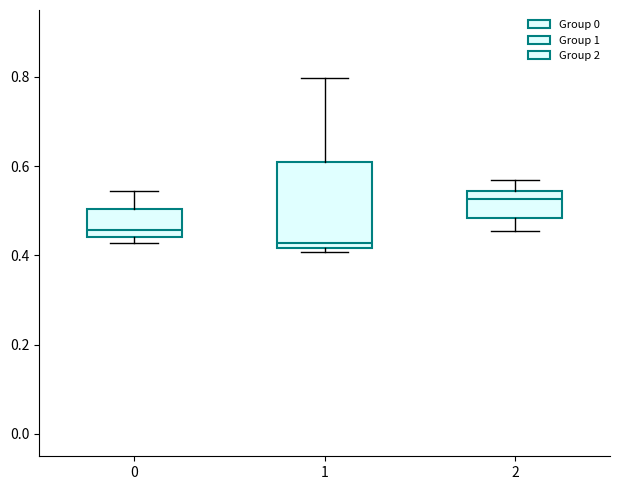

Reading left to right, transcribe this box plot: for each box, give where its median line is, the range the box spans, and where its two whiskers end, as read against the y-axis. The values are not printed on the chart, so give them approximately, as read against the axis.

0: median 0.46, box 0.44 to 0.50, whiskers 0.42 to 0.54
1: median 0.42 (just above the box's lower edge), box 0.42 to 0.60, whiskers 0.40 to 0.80
2: median 0.52, box 0.48 to 0.54, whiskers 0.46 to 0.56